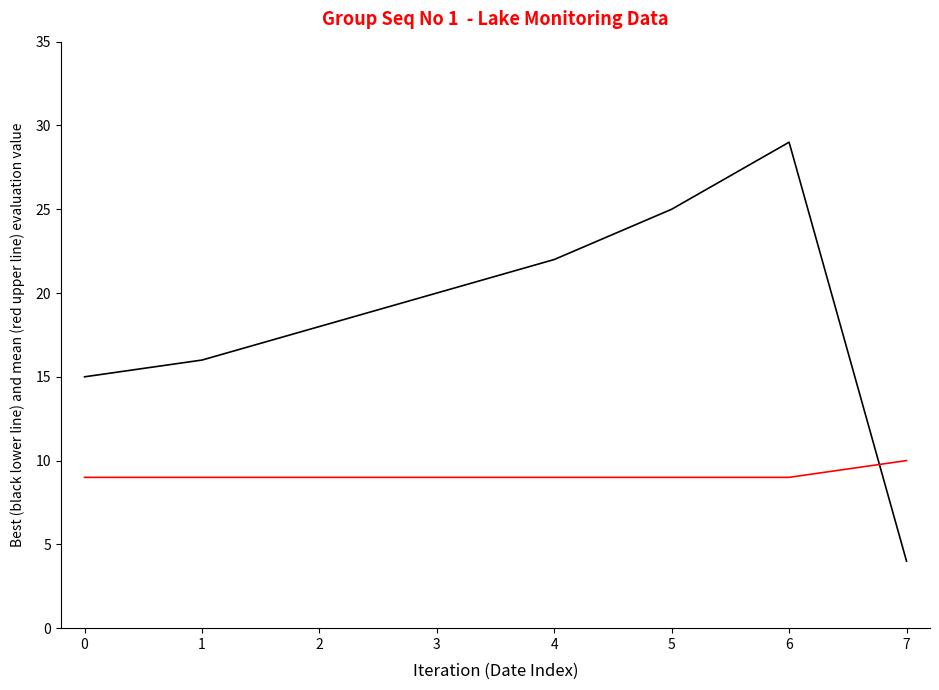

What is the total value across all series at 5?

34